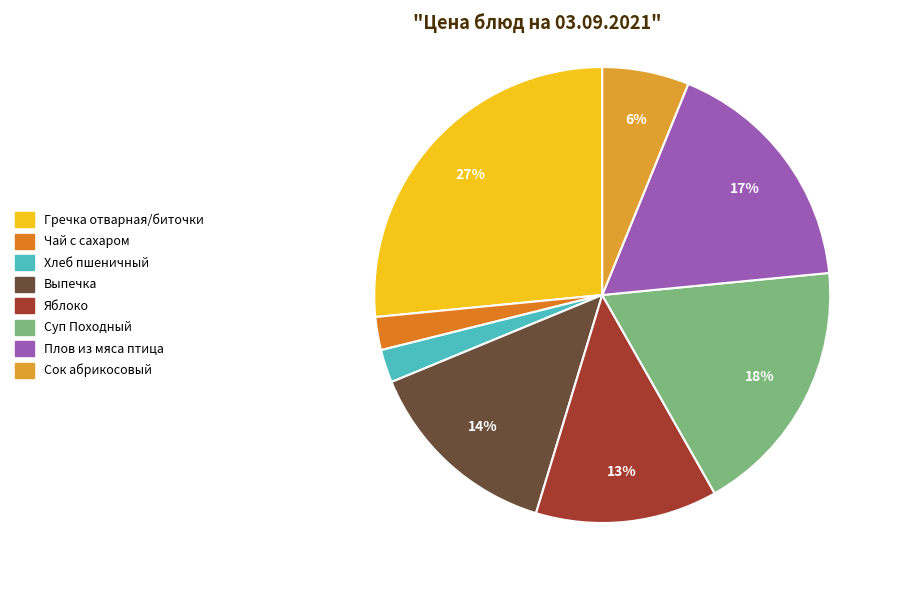

Approximately how many times larger is the value at Гречка отварная/биточки compared to Яблоко?

2.1